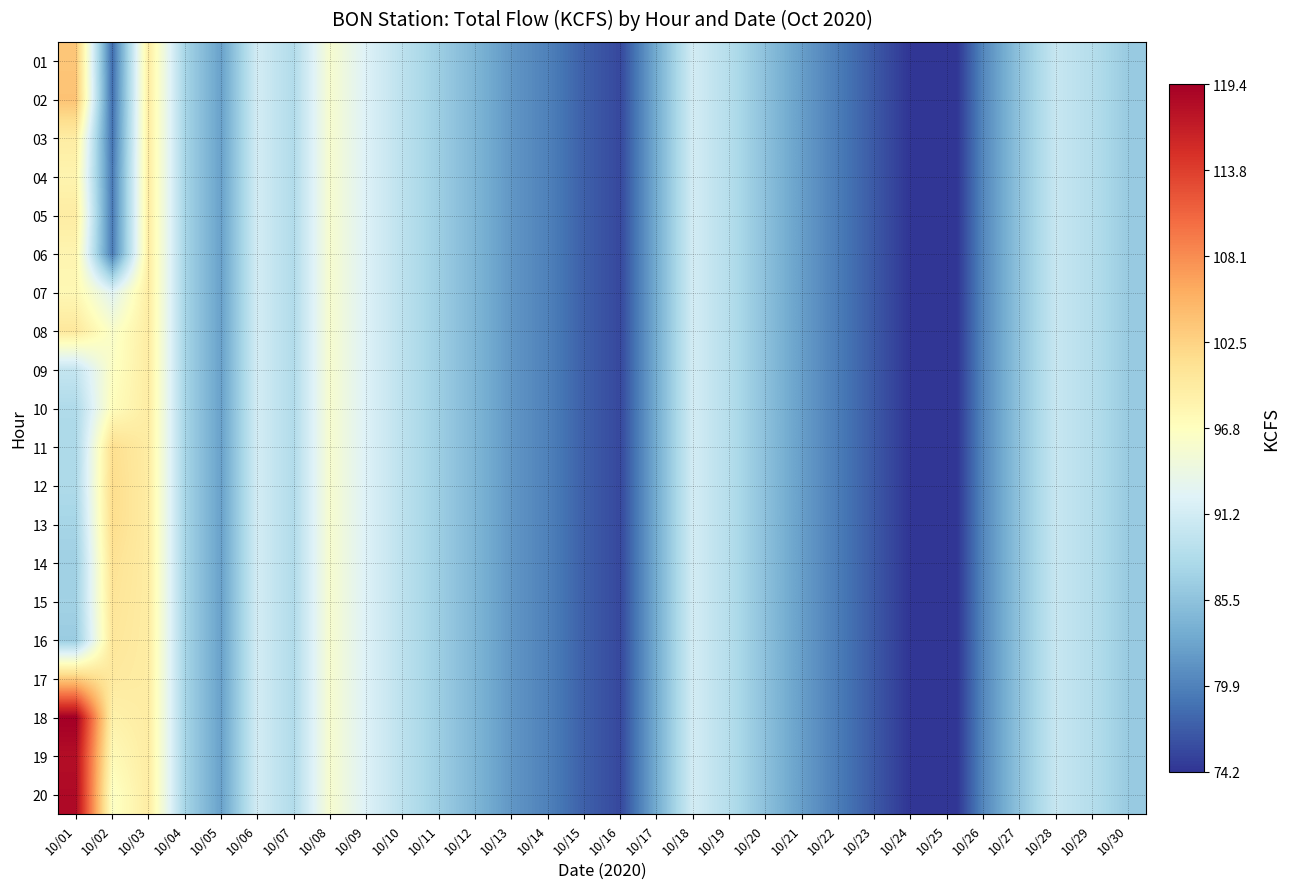

Reading right to left, list all the values displayed in this chart.

01: 10/30=86.3	10/29=88.7	10/28=90.2	10/27=85.6	10/26=80.3	10/25=72.1	10/24=74.2	10/23=76.8	10/22=79.4	10/21=82.1	10/20=85.3	10/19=88.7	10/18=91.2	10/17=83.4	10/16=75.6	10/15=77.3	10/14=79.8	10/13=81.5	10/12=84.2	10/11=86.7	10/10=89.3	10/09=92.1	10/08=95.6	10/07=88.4	10/06=91.2	10/05=82.3	10/04=87.5	10/03=99.4	10/02=78.2	10/01=103.6
02: 10/30=86.3	10/29=88.7	10/28=90.2	10/27=85.6	10/26=80.3	10/25=72.1	10/24=74.2	10/23=76.8	10/22=79.4	10/21=82.1	10/20=85.3	10/19=88.7	10/18=91.2	10/17=83.4	10/16=75.6	10/15=77.3	10/14=79.8	10/13=81.5	10/12=84.2	10/11=86.7	10/10=89.3	10/09=92.1	10/08=95.6	10/07=88.4	10/06=91.2	10/05=82.3	10/04=87.5	10/03=99.4	10/02=78.4	10/01=103.9
03: 10/30=86.3	10/29=88.7	10/28=90.2	10/27=85.6	10/26=80.3	10/25=72.1	10/24=74.2	10/23=76.8	10/22=79.4	10/21=82.1	10/20=85.3	10/19=88.7	10/18=91.2	10/17=83.4	10/16=75.6	10/15=77.3	10/14=79.8	10/13=81.5	10/12=84.2	10/11=86.7	10/10=89.3	10/09=92.1	10/08=95.6	10/07=88.4	10/06=91.2	10/05=82.3	10/04=87.5	10/03=99.4	10/02=78.7	10/01=99.4
04: 10/30=86.3	10/29=88.7	10/28=90.2	10/27=85.6	10/26=80.3	10/25=72.1	10/24=74.2	10/23=76.8	10/22=79.4	10/21=82.1	10/20=85.3	10/19=88.7	10/18=91.2	10/17=83.4	10/16=75.6	10/15=77.3	10/14=79.8	10/13=81.5	10/12=84.2	10/11=86.7	10/10=89.3	10/09=92.1	10/08=95.6	10/07=88.4	10/06=91.2	10/05=82.3	10/04=87.5	10/03=99.4	10/02=79.2	10/01=98.3
05: 10/30=86.3	10/29=88.7	10/28=90.2	10/27=85.6	10/26=80.3	10/25=72.1	10/24=74.2	10/23=76.8	10/22=79.4	10/21=82.1	10/20=85.3	10/19=88.7	10/18=91.2	10/17=83.4	10/16=75.6	10/15=77.3	10/14=79.8	10/13=81.5	10/12=84.2	10/11=86.7	10/10=89.3	10/09=92.1	10/08=95.6	10/07=88.4	10/06=91.2	10/05=82.3	10/04=87.5	10/03=99.4	10/02=79.2	10/01=99.4
06: 10/30=86.3	10/29=88.7	10/28=90.2	10/27=85.6	10/26=80.3	10/25=72.1	10/24=74.2	10/23=76.8	10/22=79.4	10/21=82.1	10/20=85.3	10/19=88.7	10/18=91.2	10/17=83.4	10/16=75.6	10/15=77.3	10/14=79.8	10/13=81.5	10/12=84.2	10/11=86.7	10/10=89.3	10/09=92.1	10/08=95.6	10/07=88.4	10/06=91.2	10/05=82.3	10/04=87.5	10/03=99.4	10/02=79.3	10/01=98.2
07: 10/30=86.3	10/29=88.7	10/28=90.2	10/27=85.6	10/26=80.3	10/25=72.1	10/24=74.2	10/23=76.8	10/22=79.4	10/21=82.1	10/20=85.3	10/19=88.7	10/18=91.2	10/17=83.4	10/16=75.6	10/15=77.3	10/14=79.8	10/13=81.5	10/12=84.2	10/11=86.7	10/10=89.3	10/09=92.1	10/08=95.6	10/07=88.4	10/06=91.2	10/05=82.3	10/04=87.5	10/03=99.4	10/02=92.5	10/01=97.8
08: 10/30=86.3	10/29=88.7	10/28=90.2	10/27=85.6	10/26=80.3	10/25=72.1	10/24=74.2	10/23=76.8	10/22=79.4	10/21=82.1	10/20=85.3	10/19=88.7	10/18=91.2	10/17=83.4	10/16=75.6	10/15=77.3	10/14=79.8	10/13=81.5	10/12=84.2	10/11=86.7	10/10=89.3	10/09=92.1	10/08=95.6	10/07=88.4	10/06=91.2	10/05=82.3	10/04=87.5	10/03=99.4	10/02=95.9	10/01=100.0
09: 10/30=86.3	10/29=88.7	10/28=90.2	10/27=85.6	10/26=80.3	10/25=72.1	10/24=74.2	10/23=76.8	10/22=79.4	10/21=82.1	10/20=85.3	10/19=88.7	10/18=91.2	10/17=83.4	10/16=75.6	10/15=77.3	10/14=79.8	10/13=81.5	10/12=84.2	10/11=86.7	10/10=89.3	10/09=92.1	10/08=95.6	10/07=88.4	10/06=91.2	10/05=82.3	10/04=87.5	10/03=99.4	10/02=96.4	10/01=90.0
10: 10/30=86.3	10/29=88.7	10/28=90.2	10/27=85.6	10/26=80.3	10/25=72.1	10/24=74.2	10/23=76.8	10/22=79.4	10/21=82.1	10/20=85.3	10/19=88.7	10/18=91.2	10/17=83.4	10/16=75.6	10/15=77.3	10/14=79.8	10/13=81.5	10/12=84.2	10/11=86.7	10/10=89.3	10/09=92.1	10/08=95.6	10/07=88.4	10/06=91.2	10/05=82.3	10/04=87.5	10/03=99.4	10/02=97.0	10/01=88.2
11: 10/30=86.3	10/29=88.7	10/28=90.2	10/27=85.6	10/26=80.3	10/25=72.1	10/24=74.2	10/23=76.8	10/22=79.4	10/21=82.1	10/20=85.3	10/19=88.7	10/18=91.2	10/17=83.4	10/16=75.6	10/15=77.3	10/14=79.8	10/13=81.5	10/12=84.2	10/11=86.7	10/10=89.3	10/09=92.1	10/08=95.6	10/07=88.4	10/06=91.2	10/05=82.3	10/04=87.5	10/03=99.4	10/02=101.2	10/01=88.0
12: 10/30=86.3	10/29=88.7	10/28=90.2	10/27=85.6	10/26=80.3	10/25=72.1	10/24=74.2	10/23=76.8	10/22=79.4	10/21=82.1	10/20=85.3	10/19=88.7	10/18=91.2	10/17=83.4	10/16=75.6	10/15=77.3	10/14=79.8	10/13=81.5	10/12=84.2	10/11=86.7	10/10=89.3	10/09=92.1	10/08=95.6	10/07=88.4	10/06=91.2	10/05=82.3	10/04=87.5	10/03=99.4	10/02=101.5	10/01=88.1
13: 10/30=86.3	10/29=88.7	10/28=90.2	10/27=85.6	10/26=80.3	10/25=72.1	10/24=74.2	10/23=76.8	10/22=79.4	10/21=82.1	10/20=85.3	10/19=88.7	10/18=91.2	10/17=83.4	10/16=75.6	10/15=77.3	10/14=79.8	10/13=81.5	10/12=84.2	10/11=86.7	10/10=89.3	10/09=92.1	10/08=95.6	10/07=88.4	10/06=91.2	10/05=82.3	10/04=87.5	10/03=99.4	10/02=101.4	10/01=87.5
14: 10/30=86.3	10/29=88.7	10/28=90.2	10/27=85.6	10/26=80.3	10/25=72.1	10/24=74.2	10/23=76.8	10/22=79.4	10/21=82.1	10/20=85.3	10/19=88.7	10/18=91.2	10/17=83.4	10/16=75.6	10/15=77.3	10/14=79.8	10/13=81.5	10/12=84.2	10/11=86.7	10/10=89.3	10/09=92.1	10/08=95.6	10/07=88.4	10/06=91.2	10/05=82.3	10/04=87.5	10/03=99.4	10/02=100.8	10/01=86.9
15: 10/30=86.3	10/29=88.7	10/28=90.2	10/27=85.6	10/26=80.3	10/25=72.1	10/24=74.2	10/23=76.8	10/22=79.4	10/21=82.1	10/20=85.3	10/19=88.7	10/18=91.2	10/17=83.4	10/16=75.6	10/15=77.3	10/14=79.8	10/13=81.5	10/12=84.2	10/11=86.7	10/10=89.3	10/09=92.1	10/08=95.6	10/07=88.4	10/06=91.2	10/05=82.3	10/04=87.5	10/03=99.4	10/02=100.5	10/01=87.1
16: 10/30=86.3	10/29=88.7	10/28=90.2	10/27=85.6	10/26=80.3	10/25=72.1	10/24=74.2	10/23=76.8	10/22=79.4	10/21=82.1	10/20=85.3	10/19=88.7	10/18=91.2	10/17=83.4	10/16=75.6	10/15=77.3	10/14=79.8	10/13=81.5	10/12=84.2	10/11=86.7	10/10=89.3	10/09=92.1	10/08=95.6	10/07=88.4	10/06=91.2	10/05=82.3	10/04=87.5	10/03=99.4	10/02=100.2	10/01=86.5
17: 10/30=86.3	10/29=88.7	10/28=90.2	10/27=85.6	10/26=80.3	10/25=72.1	10/24=74.2	10/23=76.8	10/22=79.4	10/21=82.1	10/20=85.3	10/19=88.7	10/18=91.2	10/17=83.4	10/16=75.6	10/15=77.3	10/14=79.8	10/13=81.5	10/12=84.2	10/11=86.7	10/10=89.3	10/09=92.1	10/08=95.6	10/07=88.4	10/06=91.2	10/05=82.3	10/04=87.5	10/03=99.4	10/02=99.8	10/01=103.3
18: 10/30=86.3	10/29=88.7	10/28=90.2	10/27=85.6	10/26=80.3	10/25=72.1	10/24=74.2	10/23=76.8	10/22=79.4	10/21=82.1	10/20=85.3	10/19=88.7	10/18=91.2	10/17=83.4	10/16=75.6	10/15=77.3	10/14=79.8	10/13=81.5	10/12=84.2	10/11=86.7	10/10=89.3	10/09=92.1	10/08=95.6	10/07=88.4	10/06=91.2	10/05=82.3	10/04=87.5	10/03=99.4	10/02=98.7	10/01=119.4
19: 10/30=86.3	10/29=88.7	10/28=90.2	10/27=85.6	10/26=80.3	10/25=72.1	10/24=74.2	10/23=76.8	10/22=79.4	10/21=82.1	10/20=85.3	10/19=88.7	10/18=91.2	10/17=83.4	10/16=75.6	10/15=77.3	10/14=79.8	10/13=81.5	10/12=84.2	10/11=86.7	10/10=89.3	10/09=92.1	10/08=95.6	10/07=88.4	10/06=91.2	10/05=82.3	10/04=87.5	10/03=99.4	10/02=97.5	10/01=118.0
20: 10/30=86.3	10/29=88.7	10/28=90.2	10/27=85.6	10/26=80.3	10/25=72.1	10/24=74.2	10/23=76.8	10/22=79.4	10/21=82.1	10/20=85.3	10/19=88.7	10/18=91.2	10/17=83.4	10/16=75.6	10/15=77.3	10/14=79.8	10/13=81.5	10/12=84.2	10/11=86.7	10/10=89.3	10/09=92.1	10/08=95.6	10/07=88.4	10/06=91.2	10/05=82.3	10/04=87.5	10/03=99.4	10/02=96.3	10/01=118.4